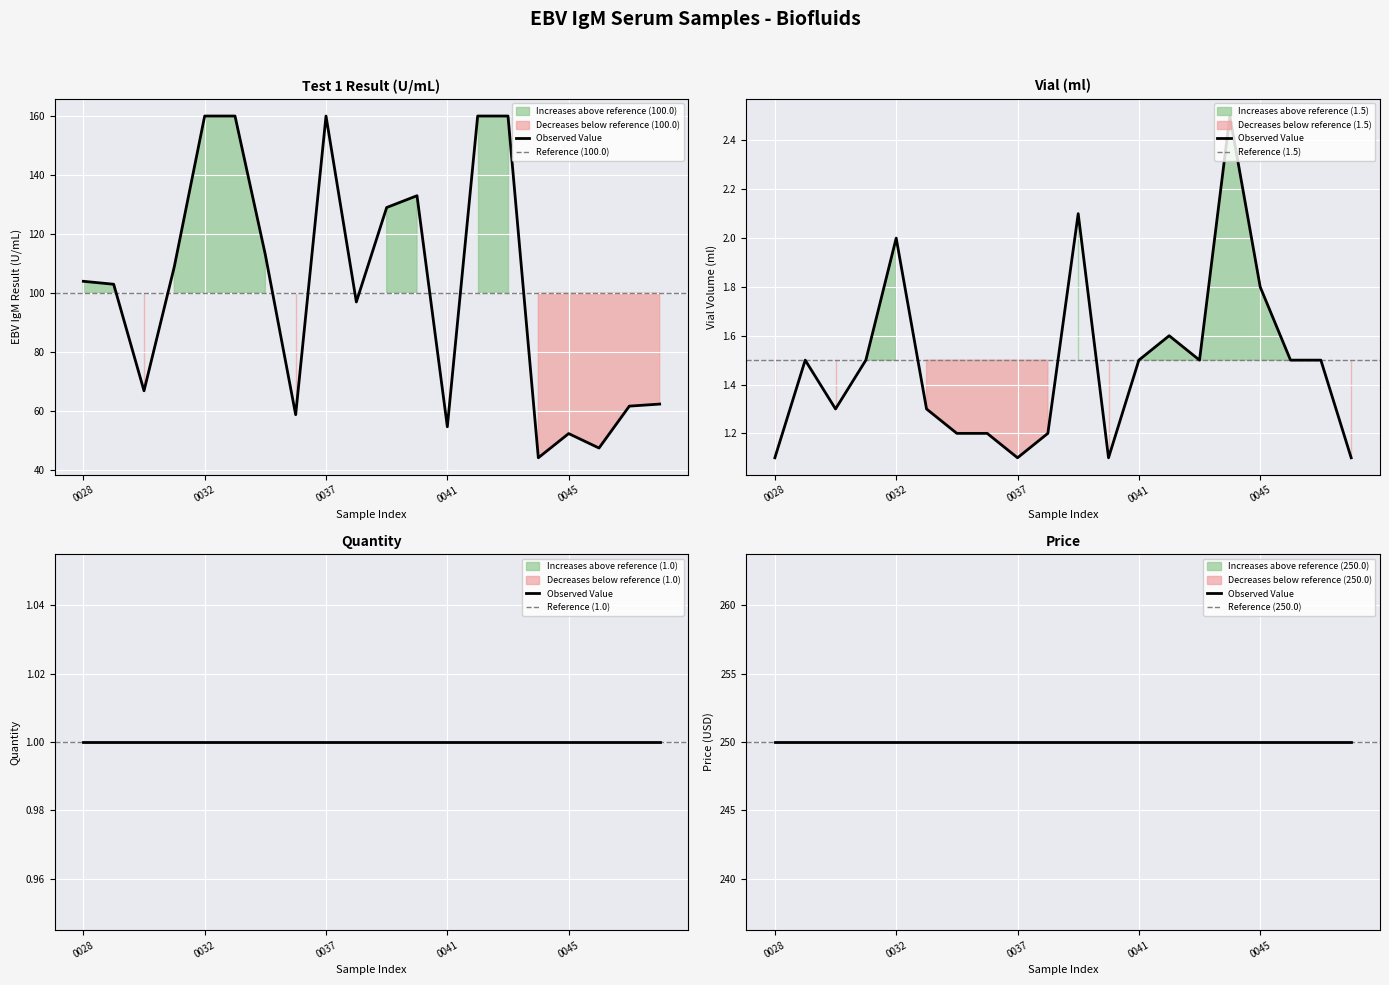

True or false: Vial (ml) and Test 1 Result (U/mL) cross at least once.

False